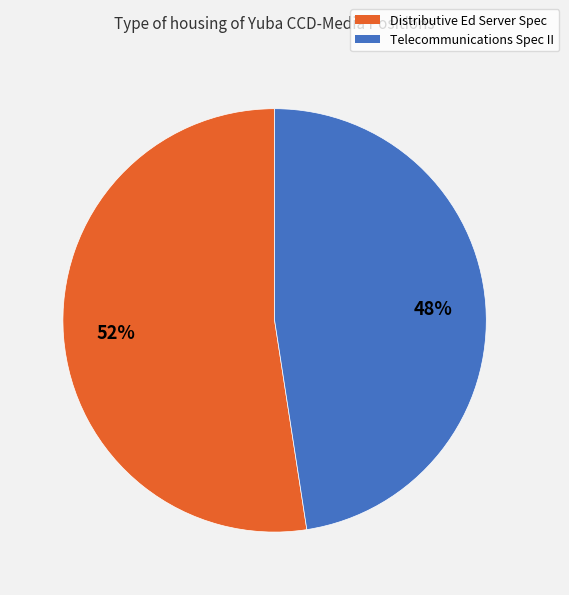

Combined, do Telecommunications Spec II and Distributive Ed Server Spec account for over 50%?

Yes